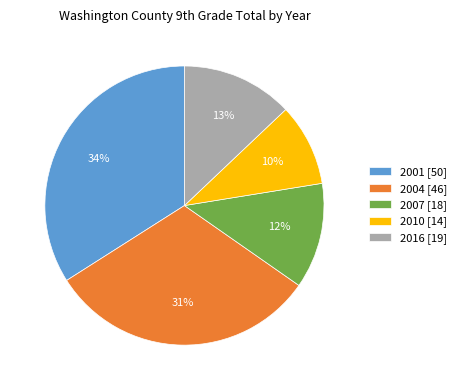

To the nearest percent, what percentage of the pie is 2016?

13%